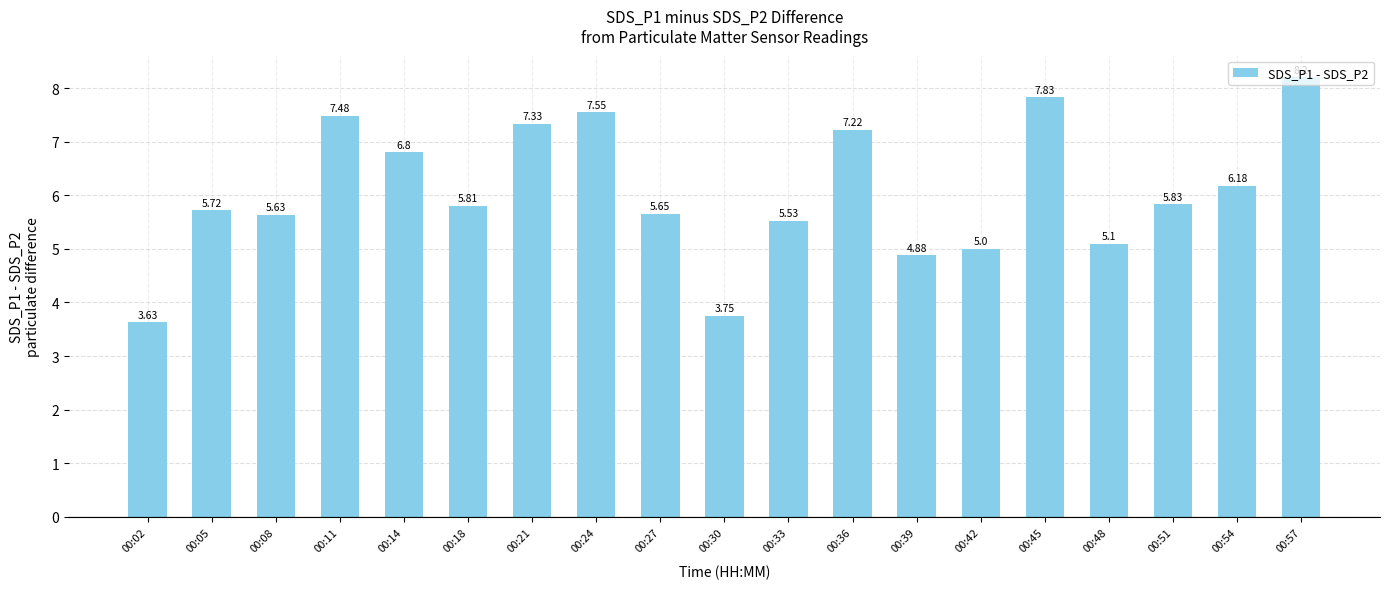

What is the value of the 14th bar from the left?

5.0